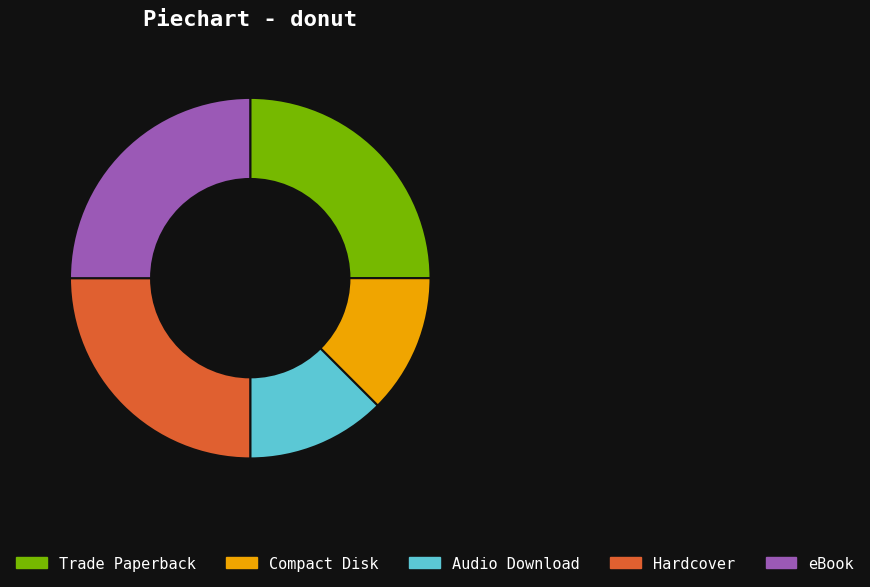

Approximately how many times larger is the value at Audio Download compared to Trade Paperback?

0.5